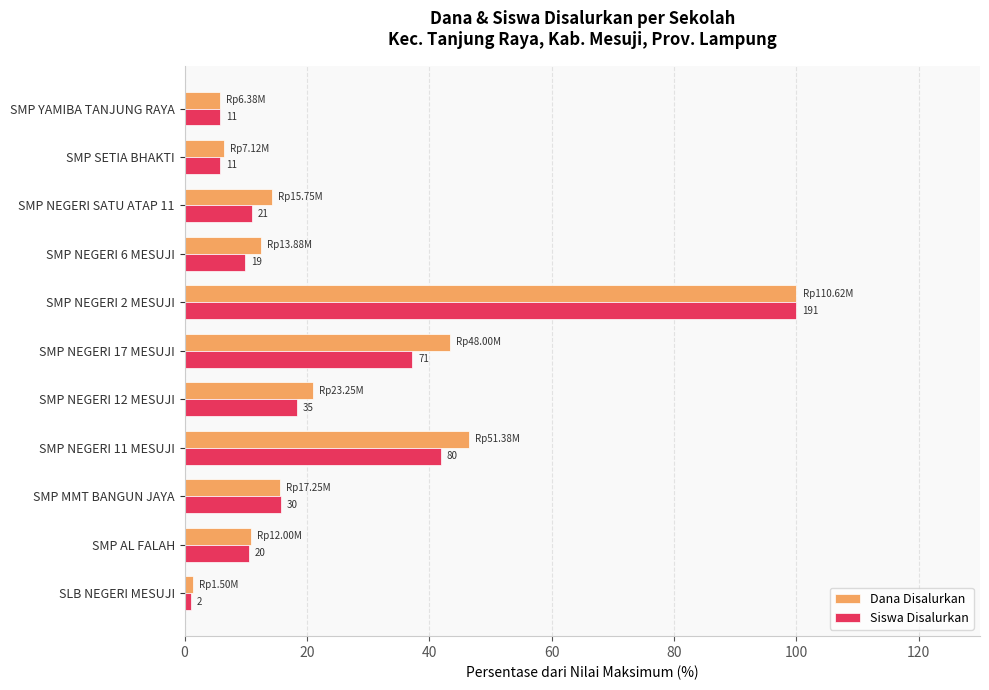

What is the minimum value for Siswa Disalurkan?

1.0